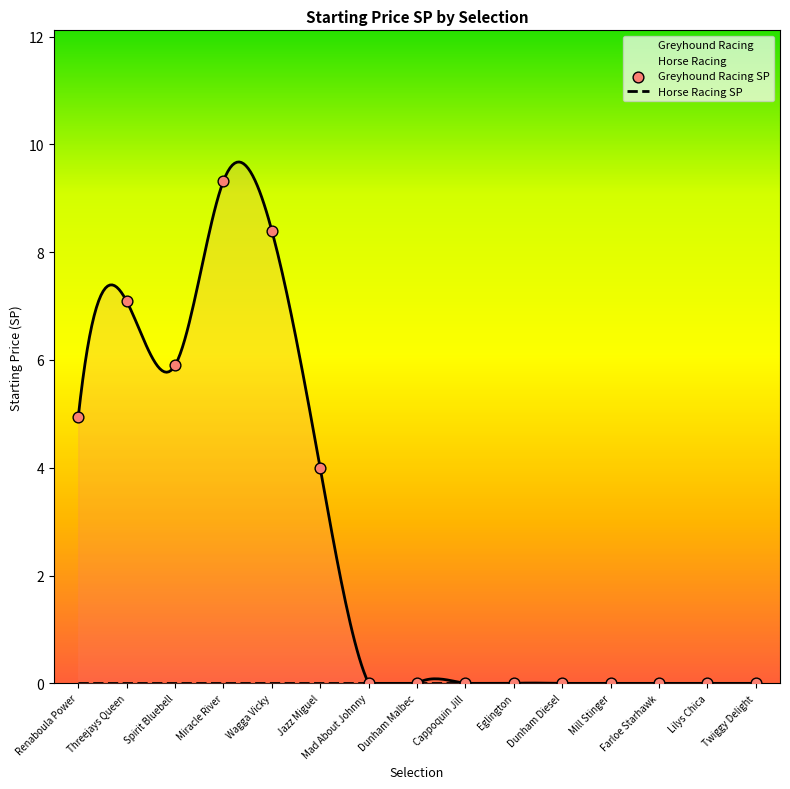

Which series has the largest Y range (max minus min)?

Greyhound Racing SP